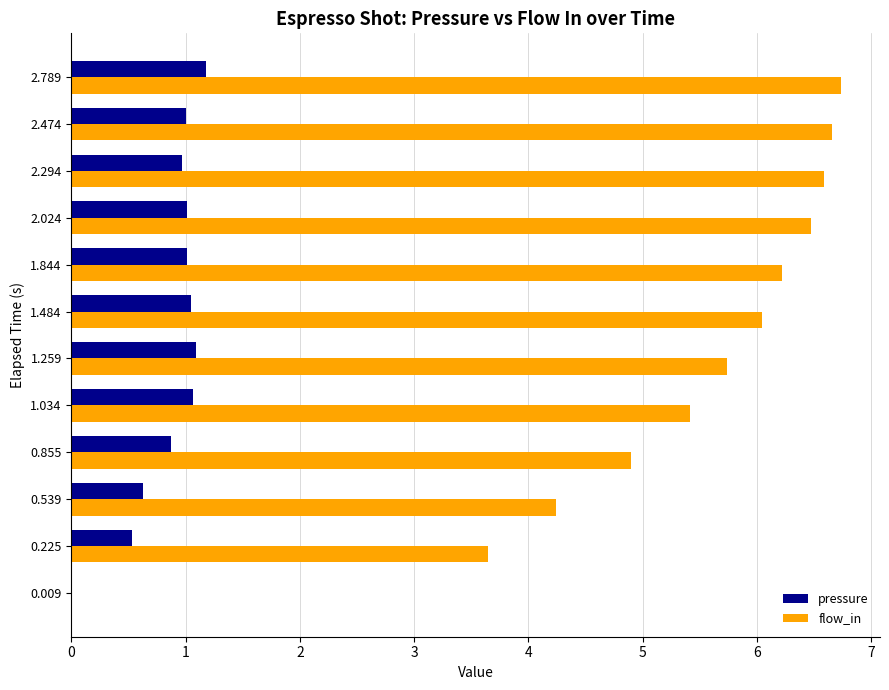

At which category is the sum across all series the highest?

2.789